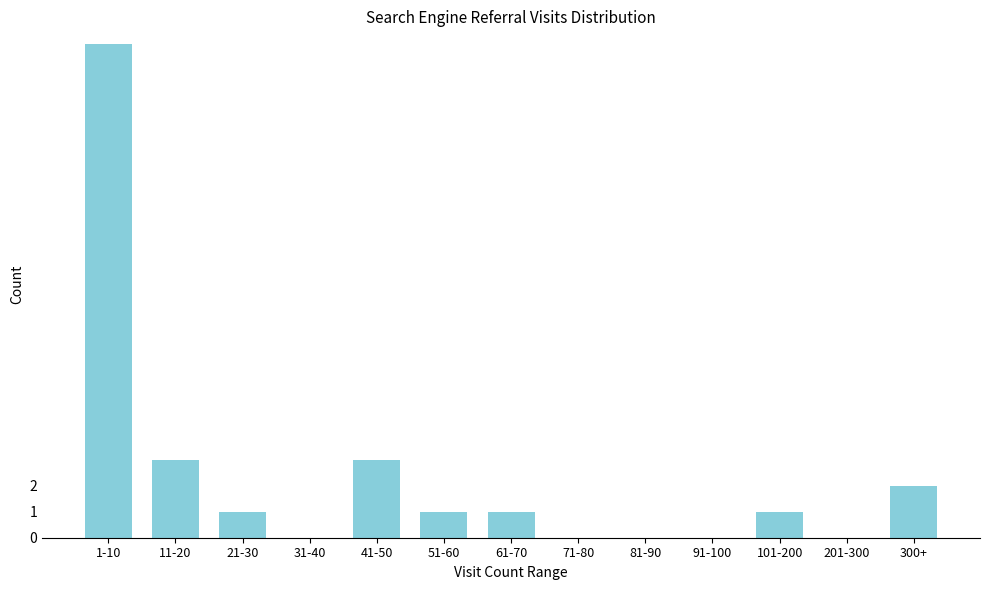

Reading left to right, transcribe all the data shown in this chart.

1-10=19	11-20=3	21-30=1	31-40=0	41-50=3	51-60=1	61-70=1	71-80=0	81-90=0	91-100=0	101-200=1	201-300=0	300+=2